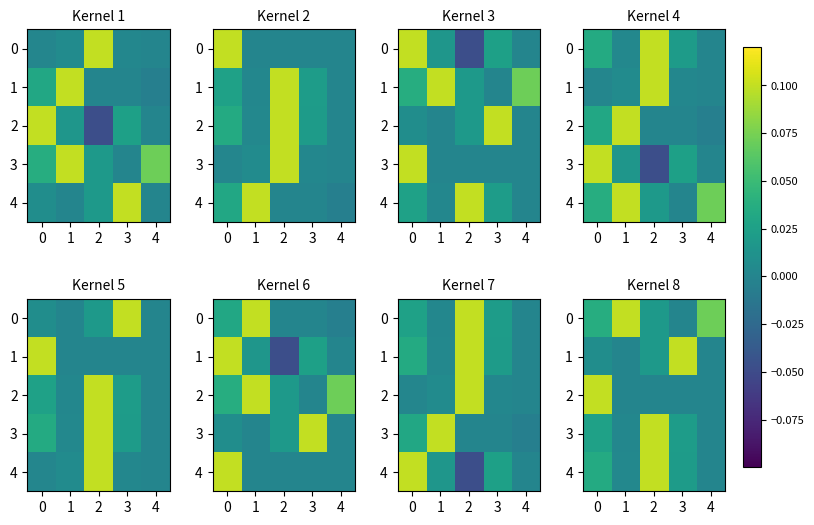

How many series are shown in this chart?

5